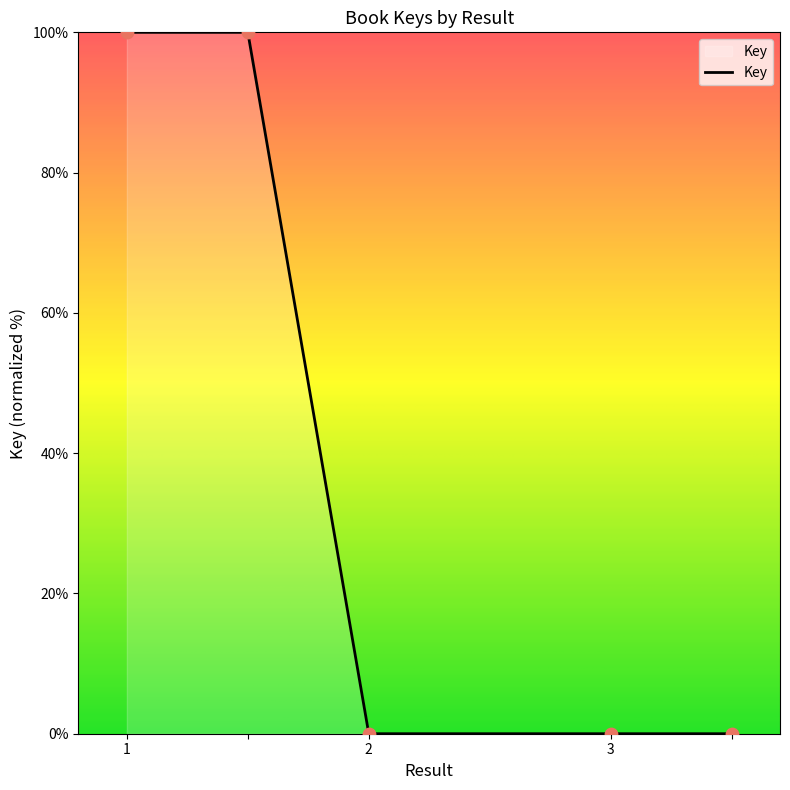

True or false: the data has more than 2 interior local peaks.

False